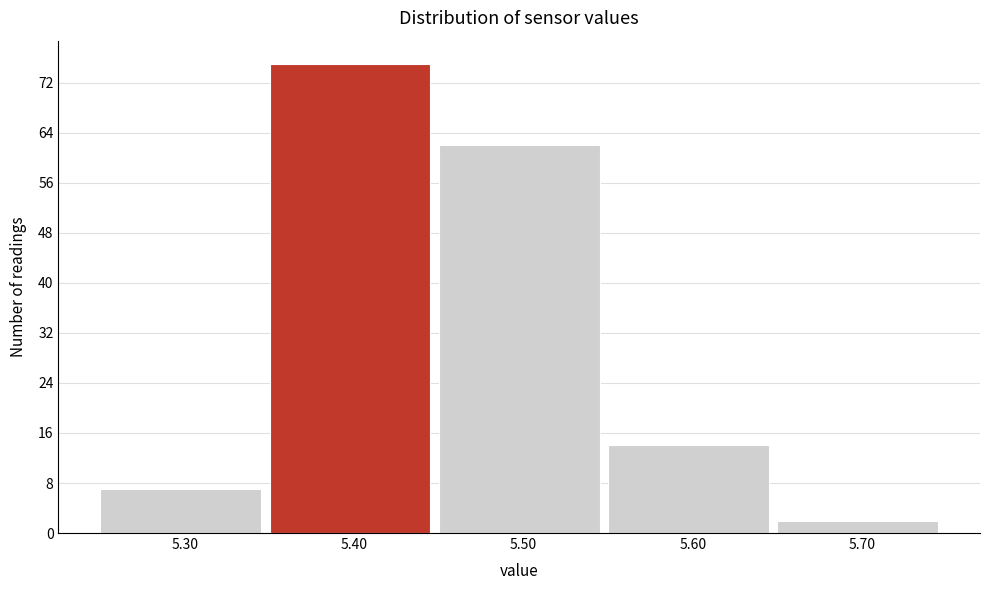

How tall is the bar that spans 5.45 to 5.55 on the x-axis? The values are not printed on the chart, so give them approximately, as read against the axis.

62